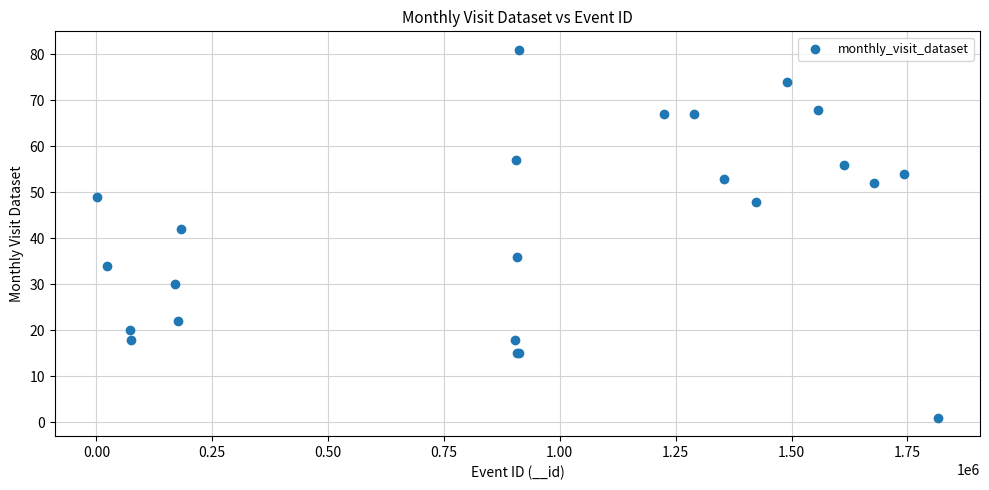

What Y value in the scatter plot is closest to 41?

42